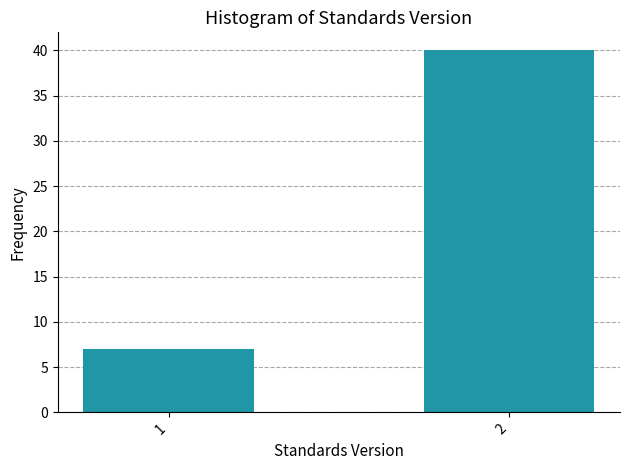

Reading left to right, transcribe all the data shown in this chart.

1=7	2=40